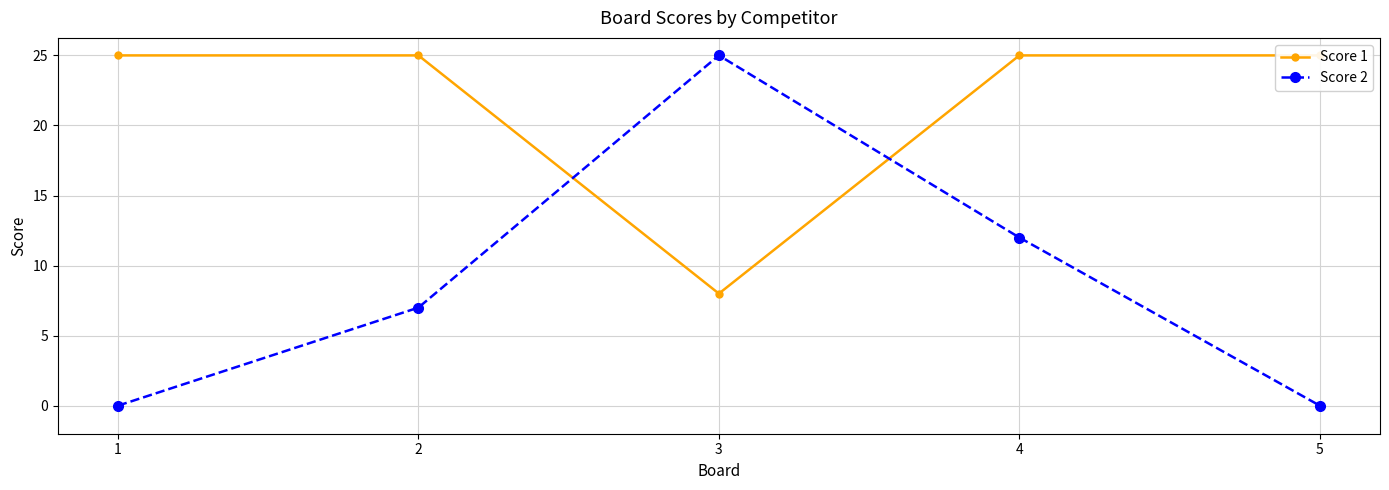

Which series changed the most between 1 and 3?

Score 2